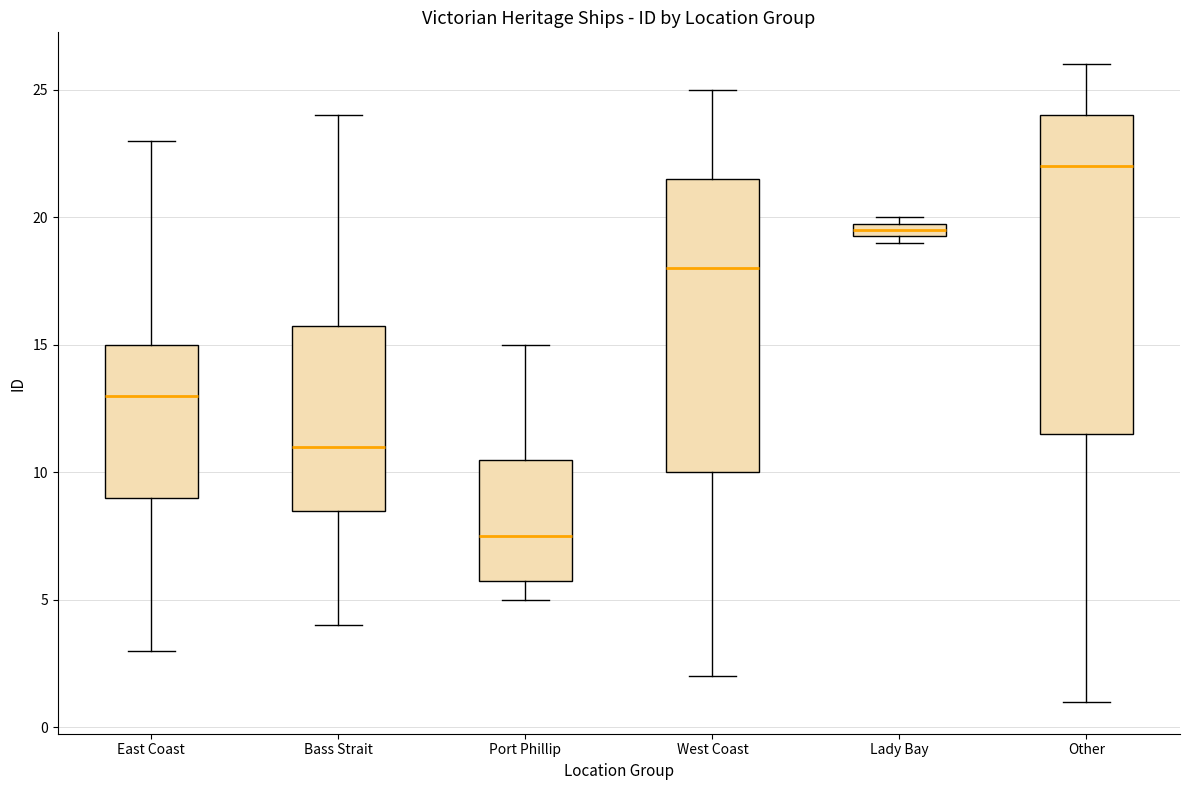

Comparing the boxes themselves (not the whiskers), which one is the tallest?

Other